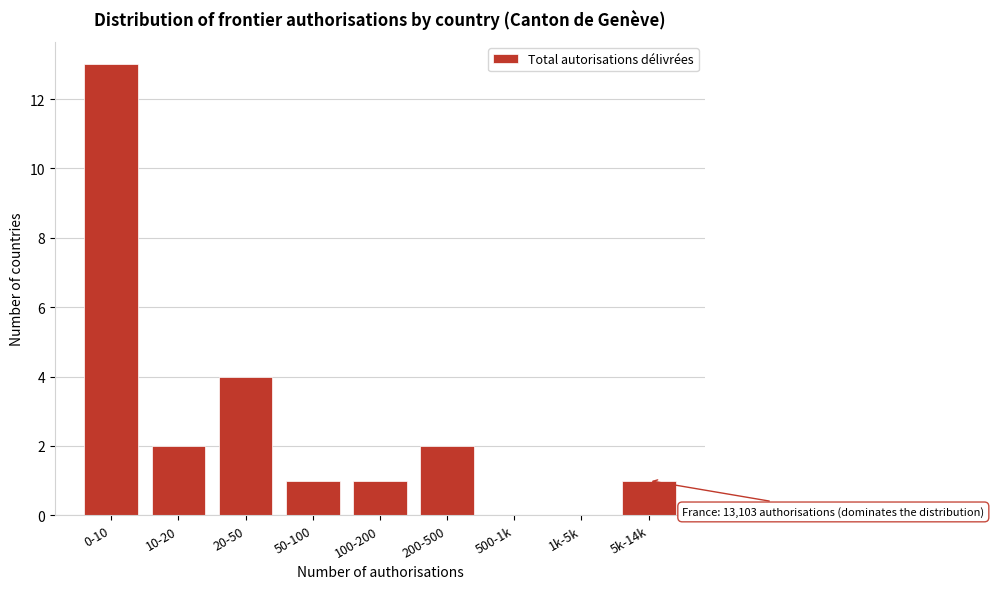

Reading left to right, what are all the values shown in this chart?

0-10=13	10-20=2	20-50=4	50-100=1	100-200=1	200-500=2	500-1k=0	1k-5k=0	5k-14k=1